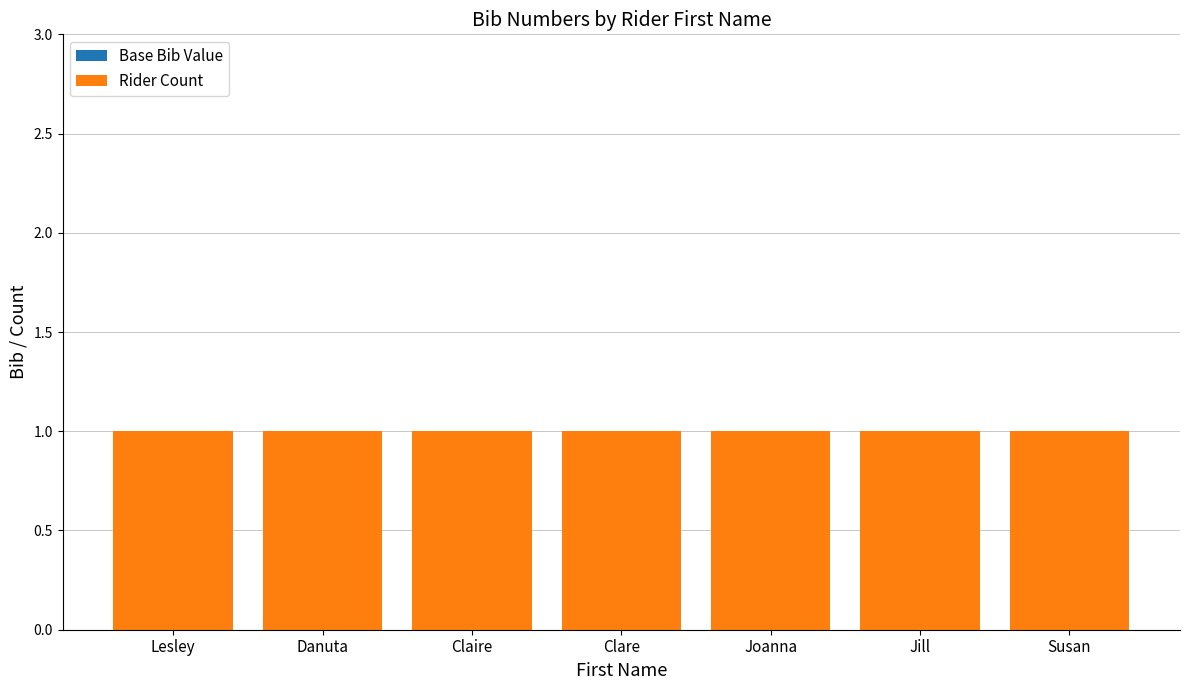

Rank the series by their average value, from lowest to highest.

Base Bib Value, Rider Count